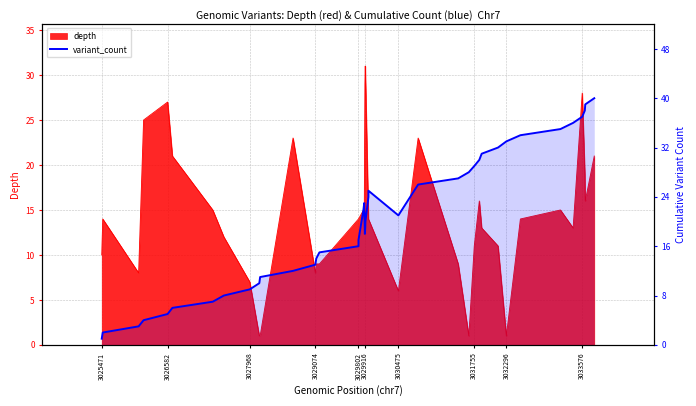

Which category has the lowest value across all series?

3025471